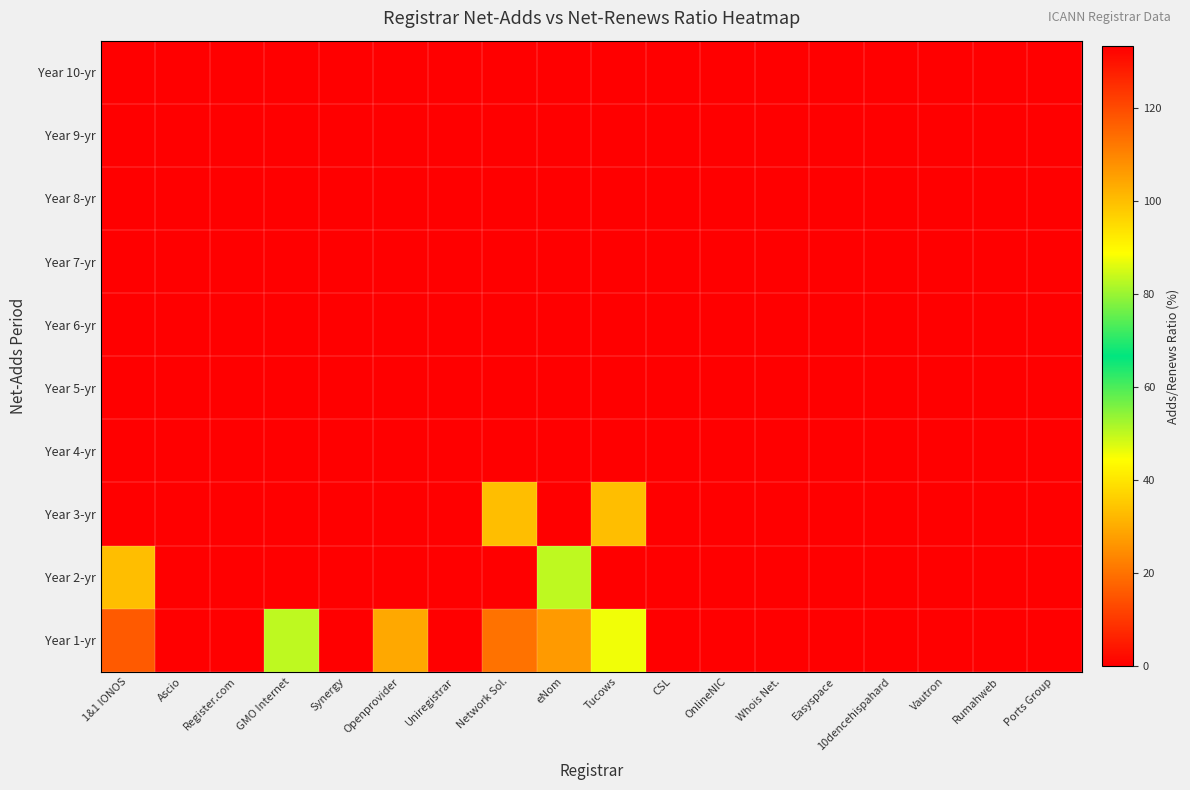

Reading right to left, list all the values displayed in this chart.

Year 1-yr: Ports Group=0.0	Rumahweb=0.0	Vautron=0.0	10dencehispahard=0.0	Easyspace=0.0	Whois Net.=0.0	OnlineNIC=0.0	CSL=0.0	Tucows=45.7	eNom=27.0	Network Sol.=20.0	Uniregistrar=0.0	Openprovider=29.4	Synergy=133.3	GMO Internet=50.0	Register.com=0.0	Ascio=0.0	1&1 IONOS=15.7
Year 2-yr: Ports Group=0.0	Rumahweb=0.0	Vautron=0.0	10dencehispahard=0.0	Easyspace=0.0	Whois Net.=0.0	OnlineNIC=0.0	CSL=0.0	Tucows=0.0	eNom=50.0	Network Sol.=0.0	Uniregistrar=0.0	Openprovider=0.0	Synergy=0.0	GMO Internet=0.0	Register.com=0.0	Ascio=0.0	1&1 IONOS=100.0
Year 3-yr: Ports Group=0.0	Rumahweb=0.0	Vautron=0.0	10dencehispahard=0.0	Easyspace=0.0	Whois Net.=0.0	OnlineNIC=0.0	CSL=0.0	Tucows=100.0	eNom=0.0	Network Sol.=100.0	Uniregistrar=0.0	Openprovider=0.0	Synergy=0.0	GMO Internet=0.0	Register.com=0.0	Ascio=0.0	1&1 IONOS=0.0
Year 4-yr: Ports Group=0.0	Rumahweb=0.0	Vautron=0.0	10dencehispahard=0.0	Easyspace=0.0	Whois Net.=0.0	OnlineNIC=0.0	CSL=0.0	Tucows=0.0	eNom=0.0	Network Sol.=0.0	Uniregistrar=0.0	Openprovider=0.0	Synergy=0.0	GMO Internet=0.0	Register.com=0.0	Ascio=0.0	1&1 IONOS=0.0
Year 5-yr: Ports Group=0.0	Rumahweb=0.0	Vautron=0.0	10dencehispahard=0.0	Easyspace=0.0	Whois Net.=0.0	OnlineNIC=0.0	CSL=0.0	Tucows=0.0	eNom=0.0	Network Sol.=0.0	Uniregistrar=0.0	Openprovider=0.0	Synergy=0.0	GMO Internet=0.0	Register.com=0.0	Ascio=0.0	1&1 IONOS=0.0
Year 6-yr: Ports Group=0.0	Rumahweb=0.0	Vautron=0.0	10dencehispahard=0.0	Easyspace=0.0	Whois Net.=0.0	OnlineNIC=0.0	CSL=0.0	Tucows=0.0	eNom=0.0	Network Sol.=0.0	Uniregistrar=0.0	Openprovider=0.0	Synergy=0.0	GMO Internet=0.0	Register.com=0.0	Ascio=0.0	1&1 IONOS=0.0
Year 7-yr: Ports Group=0.0	Rumahweb=0.0	Vautron=0.0	10dencehispahard=0.0	Easyspace=0.0	Whois Net.=0.0	OnlineNIC=0.0	CSL=0.0	Tucows=0.0	eNom=0.0	Network Sol.=0.0	Uniregistrar=0.0	Openprovider=0.0	Synergy=0.0	GMO Internet=0.0	Register.com=0.0	Ascio=0.0	1&1 IONOS=0.0
Year 8-yr: Ports Group=0.0	Rumahweb=0.0	Vautron=0.0	10dencehispahard=0.0	Easyspace=0.0	Whois Net.=0.0	OnlineNIC=0.0	CSL=0.0	Tucows=0.0	eNom=0.0	Network Sol.=0.0	Uniregistrar=0.0	Openprovider=0.0	Synergy=0.0	GMO Internet=0.0	Register.com=0.0	Ascio=0.0	1&1 IONOS=0.0
Year 9-yr: Ports Group=0.0	Rumahweb=0.0	Vautron=0.0	10dencehispahard=0.0	Easyspace=0.0	Whois Net.=0.0	OnlineNIC=0.0	CSL=0.0	Tucows=0.0	eNom=0.0	Network Sol.=0.0	Uniregistrar=0.0	Openprovider=0.0	Synergy=0.0	GMO Internet=0.0	Register.com=0.0	Ascio=0.0	1&1 IONOS=0.0
Year 10-yr: Ports Group=0.0	Rumahweb=0.0	Vautron=0.0	10dencehispahard=0.0	Easyspace=0.0	Whois Net.=0.0	OnlineNIC=0.0	CSL=0.0	Tucows=0.0	eNom=0.0	Network Sol.=0.0	Uniregistrar=0.0	Openprovider=0.0	Synergy=0.0	GMO Internet=0.0	Register.com=0.0	Ascio=0.0	1&1 IONOS=0.0